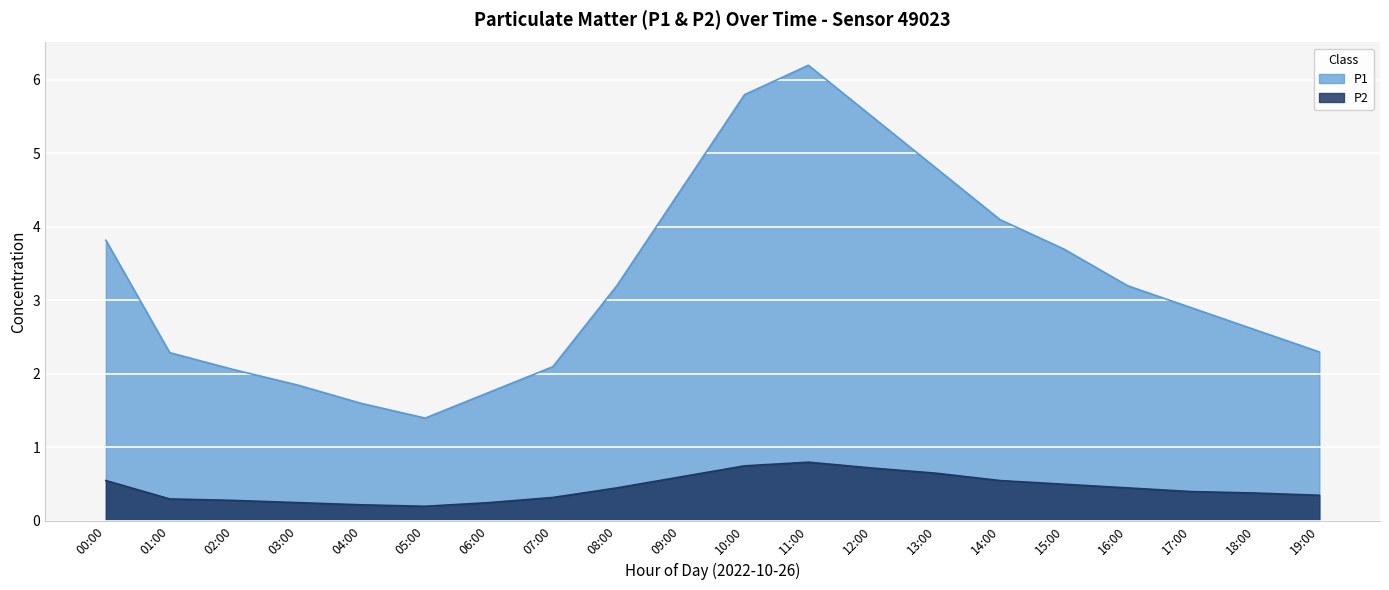

What is the spread (max minus min) of values at 10:00?

5.0